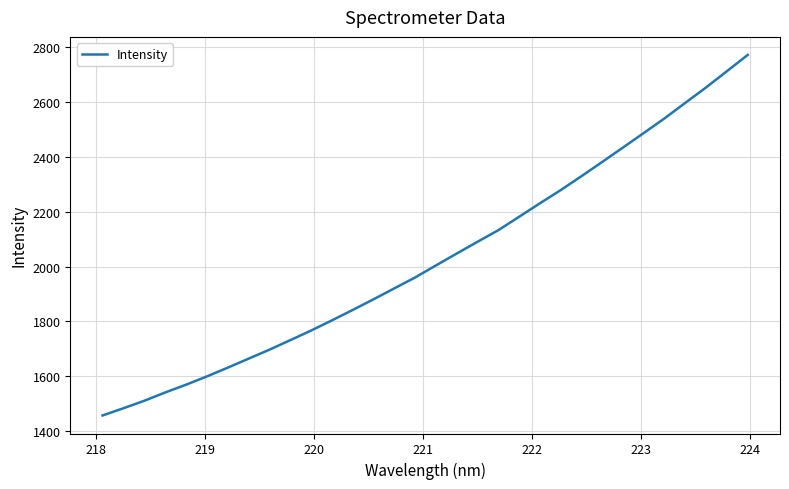

What is the greatest value displayed?

2772.3